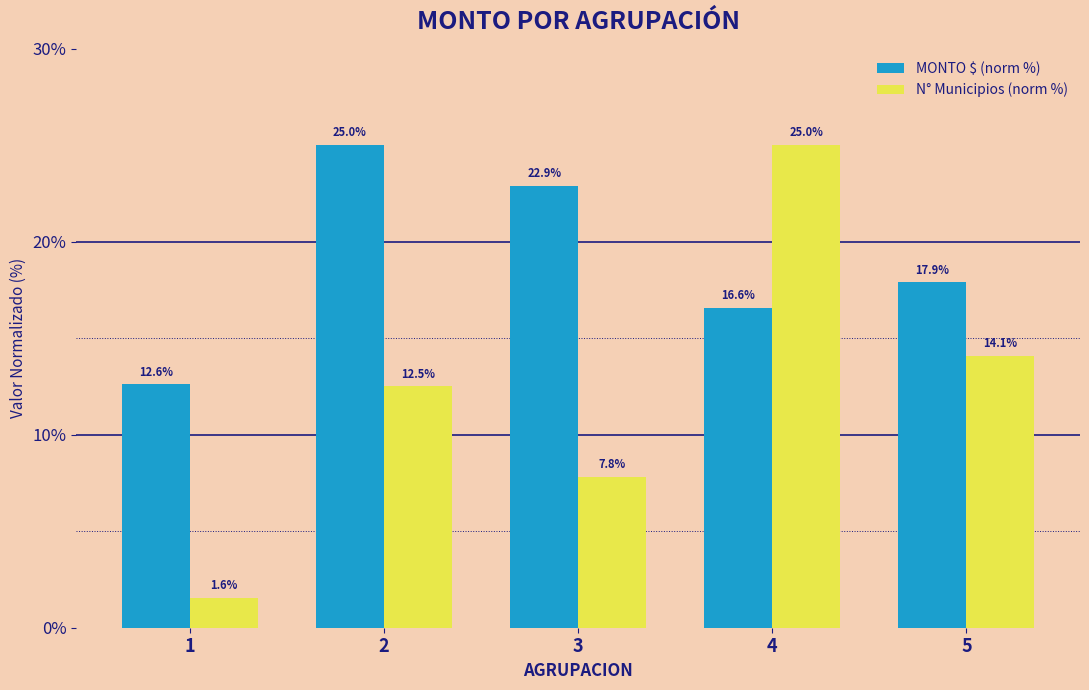

What is the sum of the MONTO $ (norm %) values at 5 and 1?

30.5